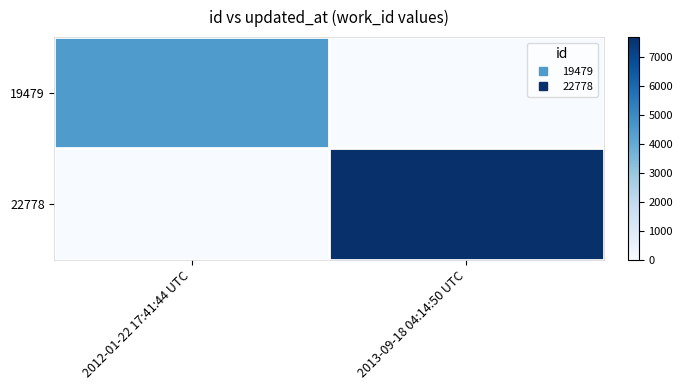

Reading right to left, extract all data points from this chart.

19479: 2013-09-18 04:14:50 UTC=0	2012-01-22 17:41:44 UTC=4475
22778: 2013-09-18 04:14:50 UTC=7677	2012-01-22 17:41:44 UTC=0